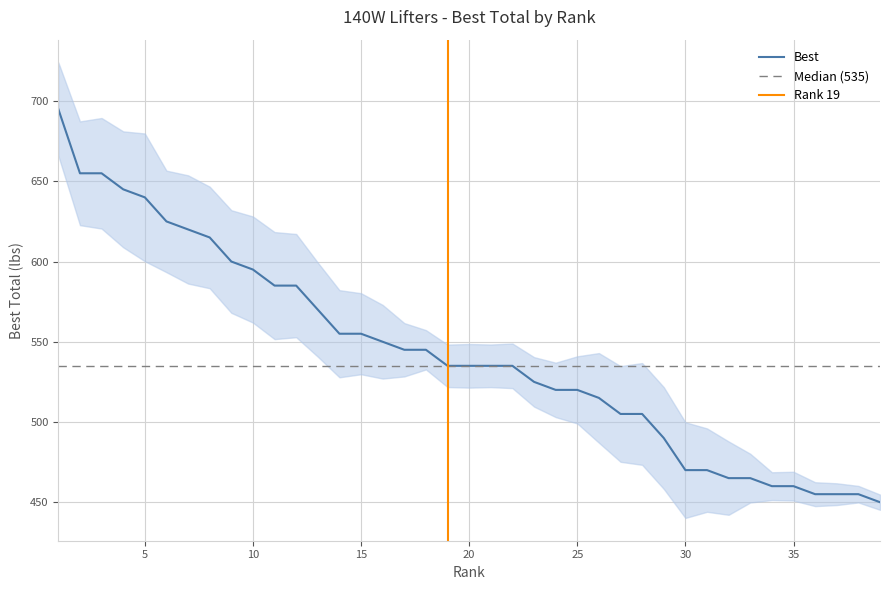

What is the value of the 12th point from the left?

585